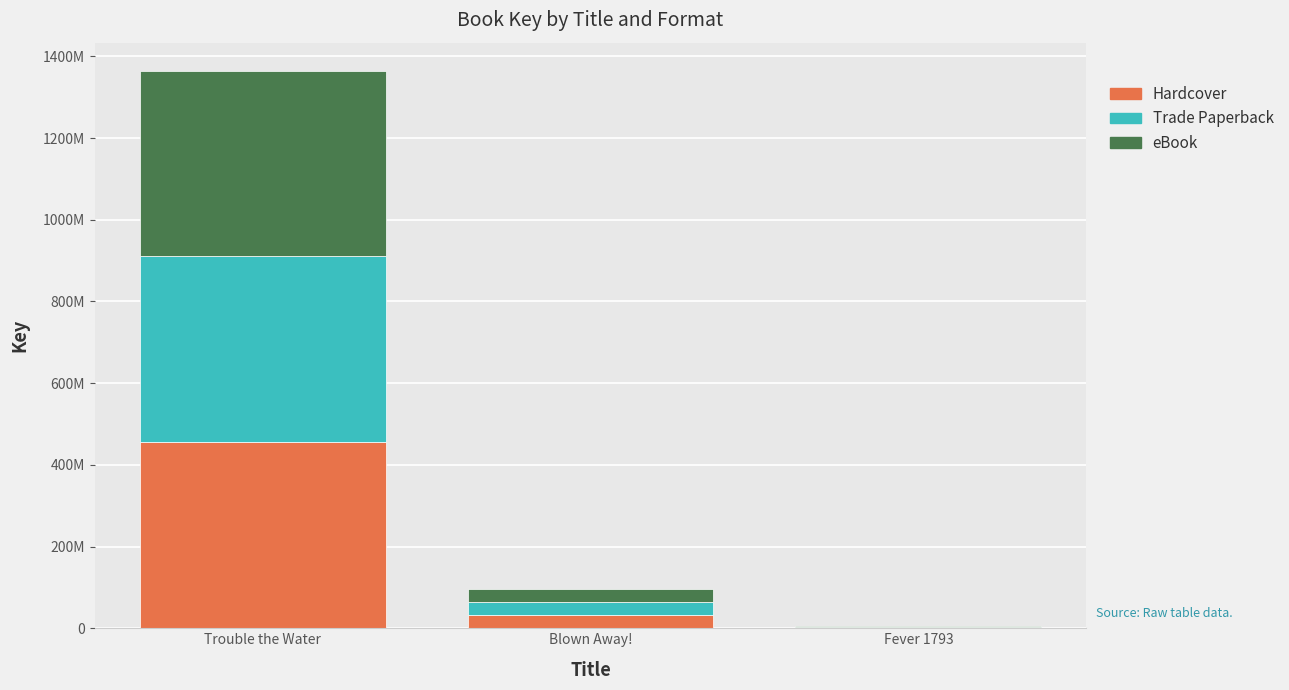

What is the label of the 1st bar from the left?

Trouble the Water